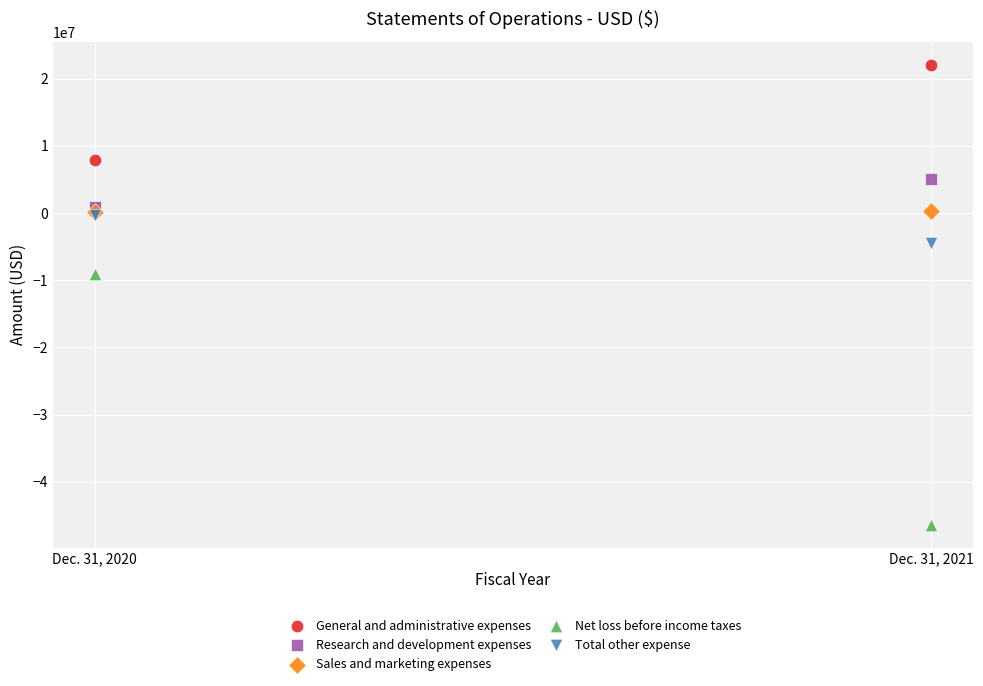

Which series contains the lowest Y value?

Net loss before income taxes